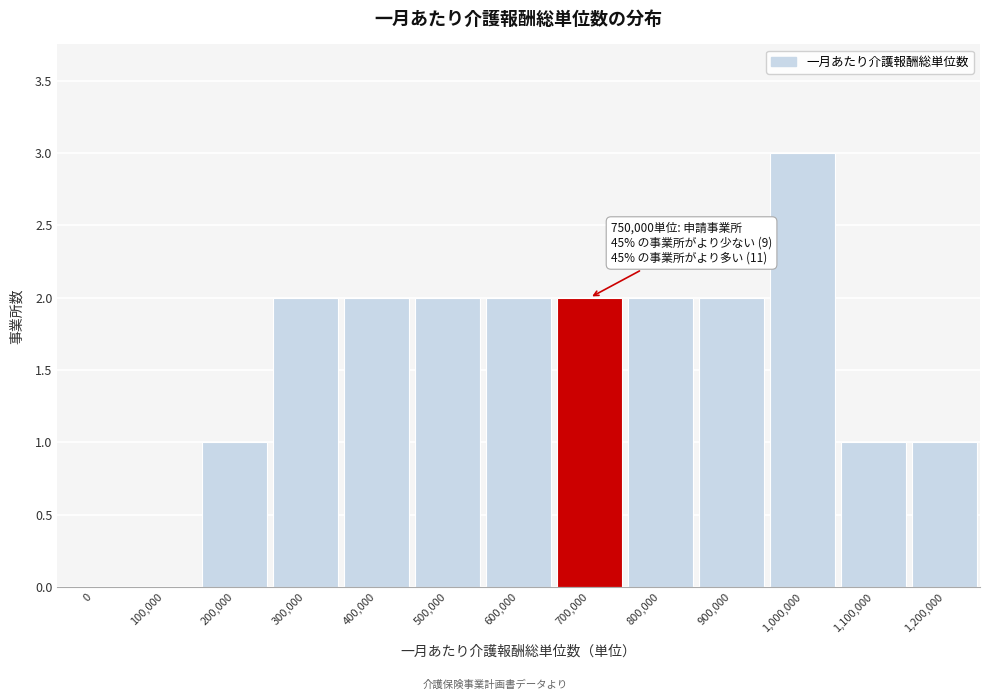

Reading right to left, transcribe all the data shown in this chart.

1,200,000=1	1,100,000=1	1,000,000=3	900,000=2	800,000=2	700,000=2	600,000=2	500,000=2	400,000=2	300,000=2	200,000=1	100,000=0	0=0